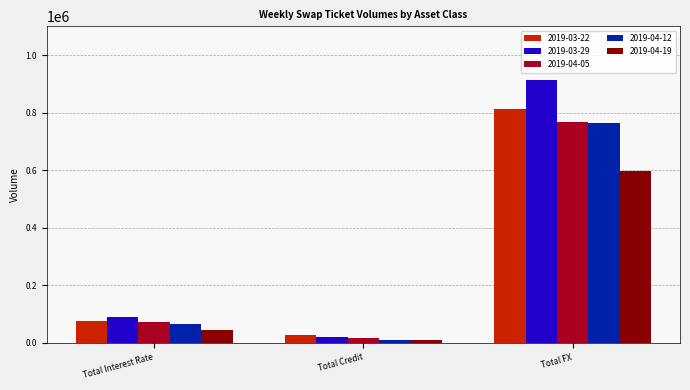

What is the approximate value of 2019-03-29 at Total FX?

914873